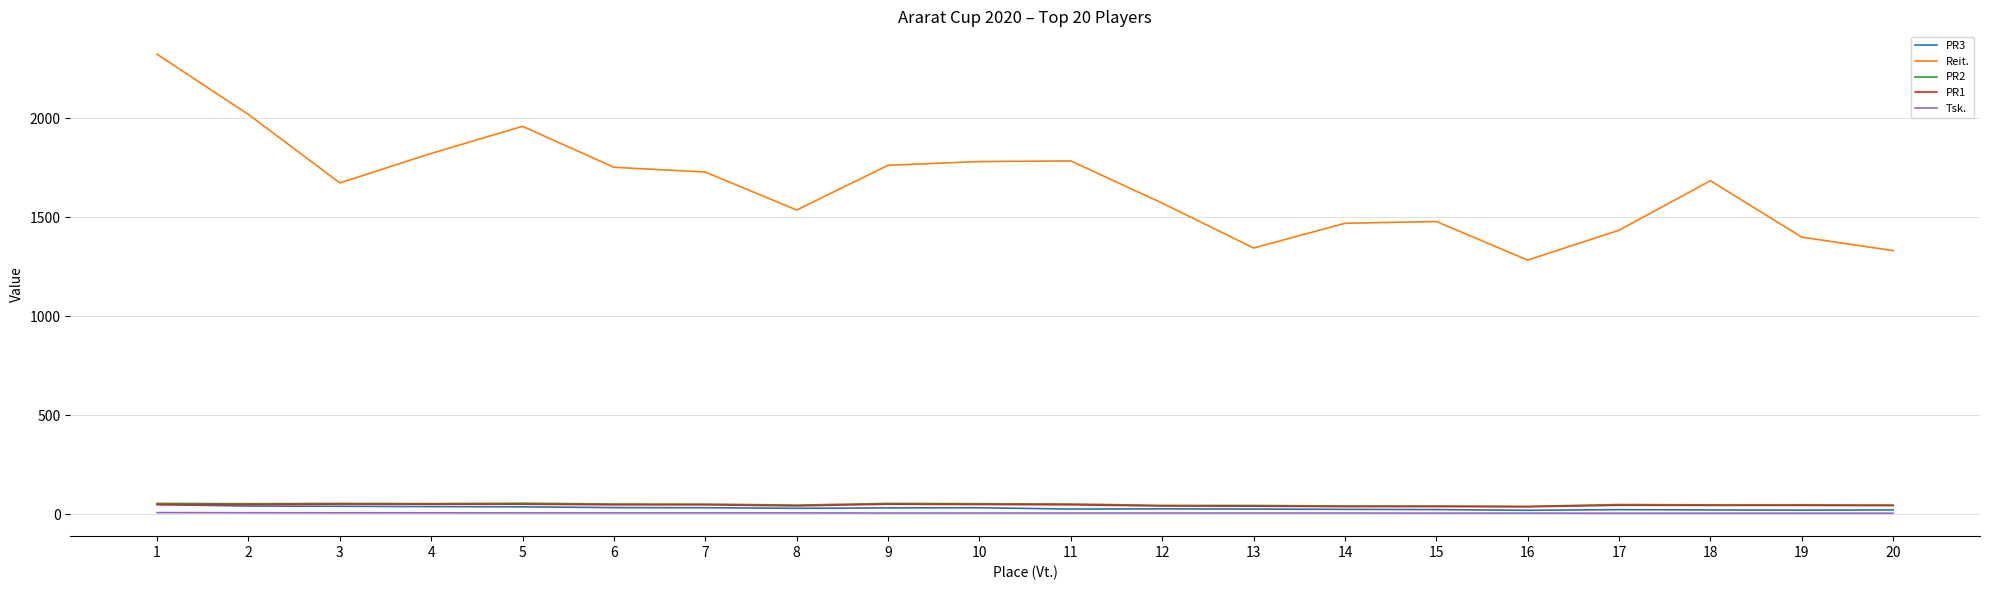

The value of PR1 at 5 is 50.5. True or false?

True